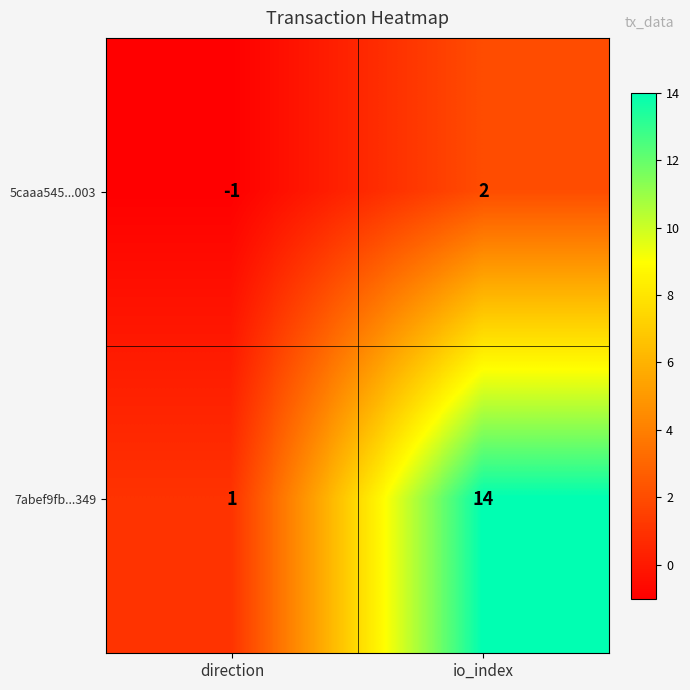

What is the difference between the maximum and minimum values in the 7abef9fb...349 series?

13